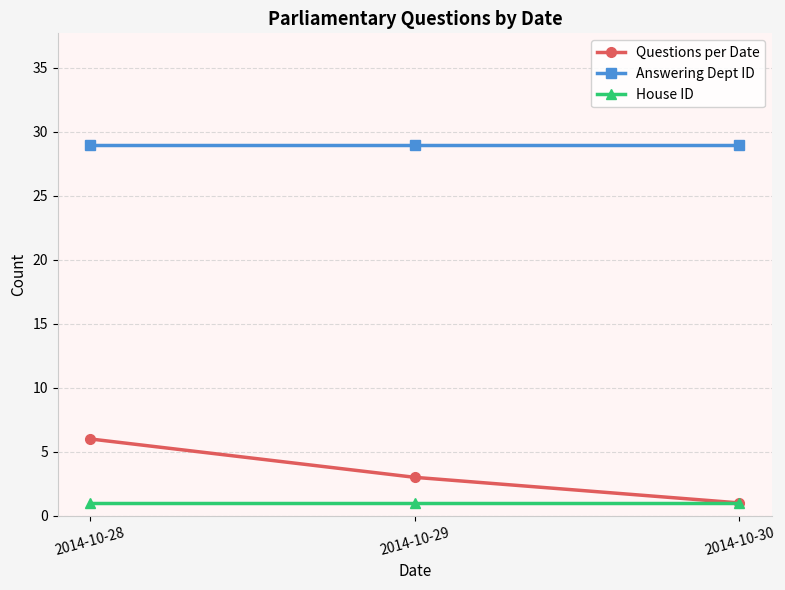

What is the approximate value of Answering Dept ID at 2014-10-29?

29